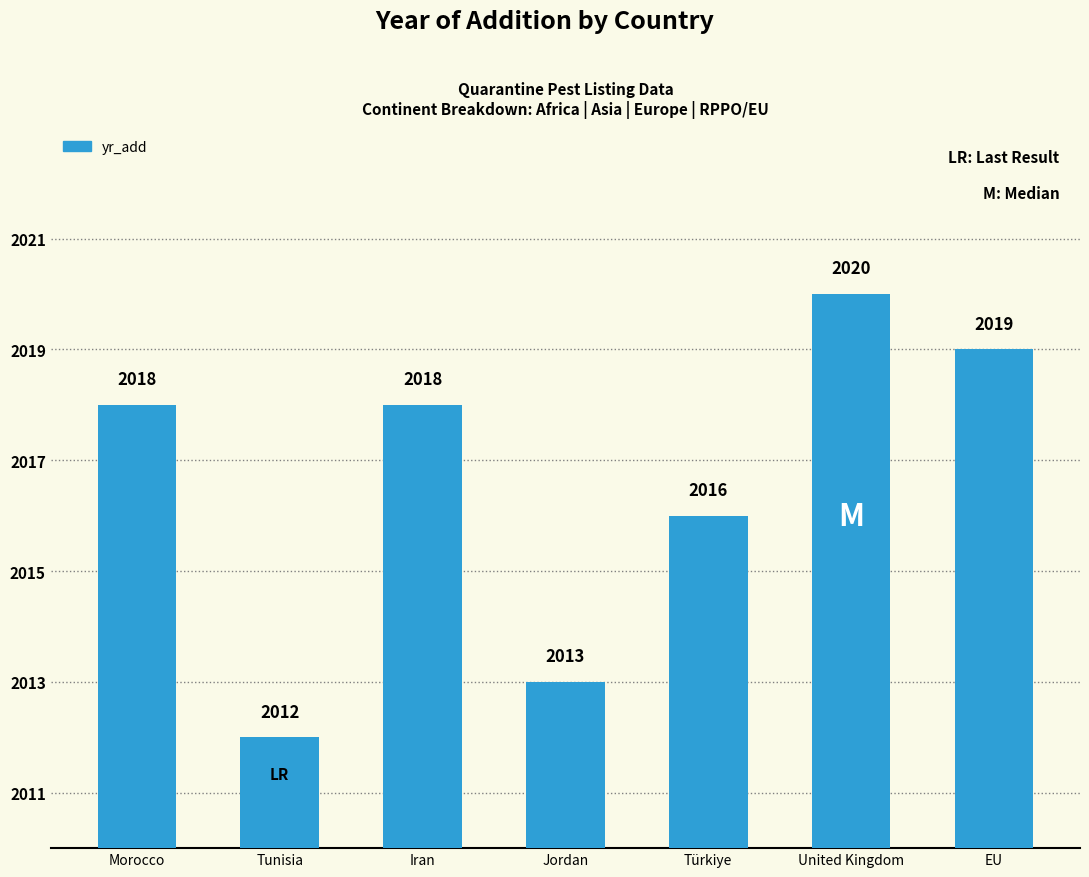

What is the sum of the values at Iran and United Kingdom?

4038